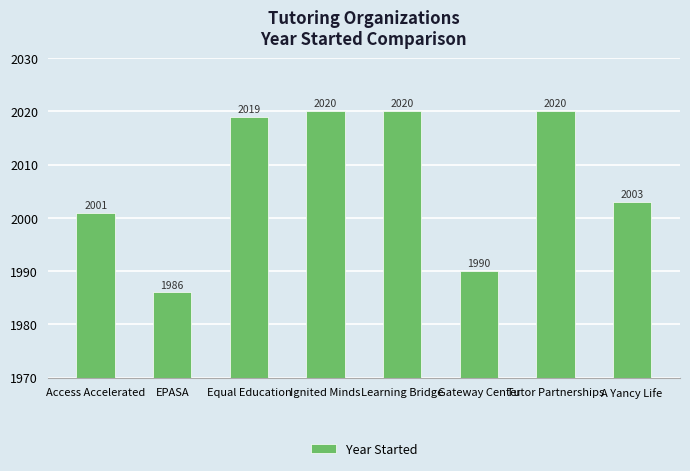

What is the difference between the values at Access Accelerated and Gateway Center?

11